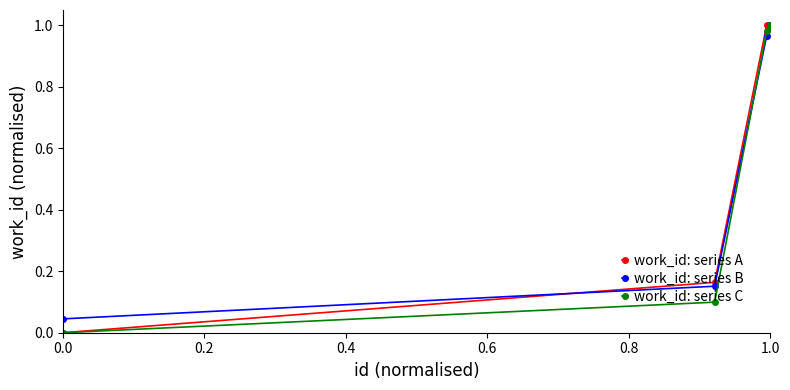

True or false: work_id: series A has more than 1 points higher than both neighbors.

False